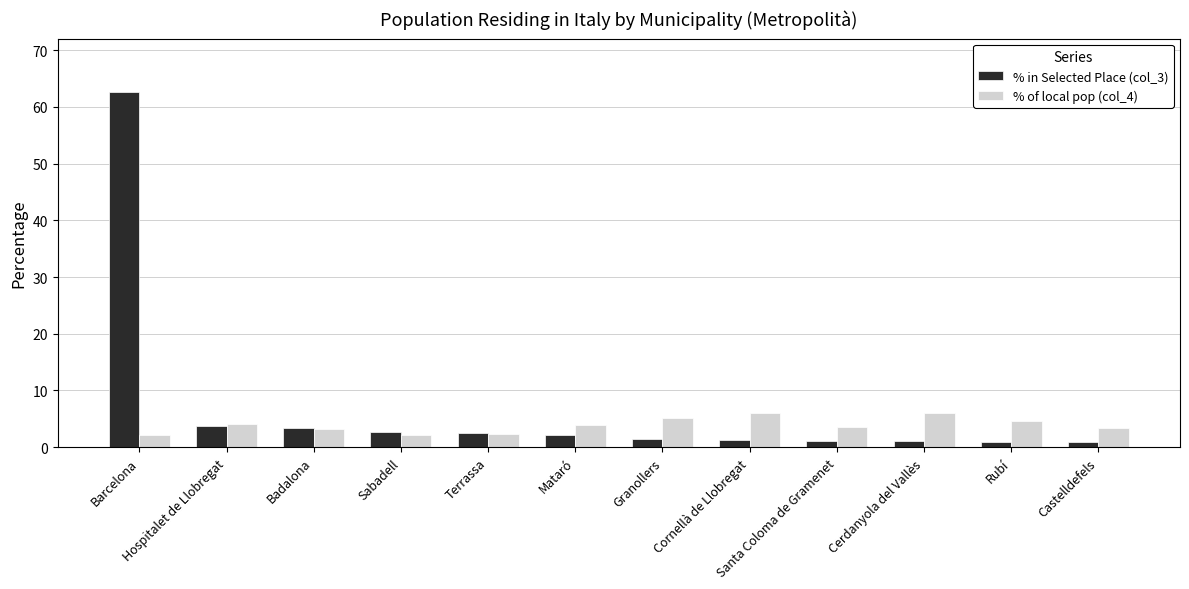

What is the approximate value of % in Selected Place (col_3) at Badalona?

3.4